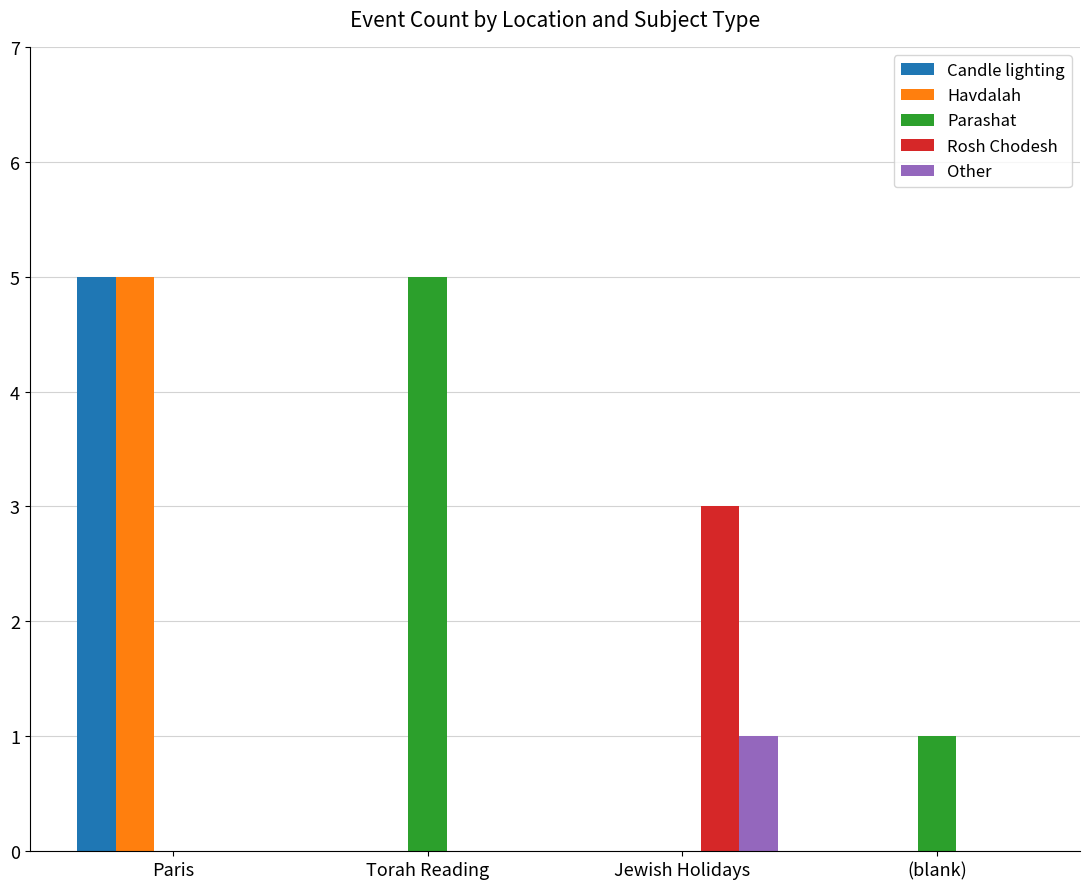

What is the sum of all Havdalah values?

5